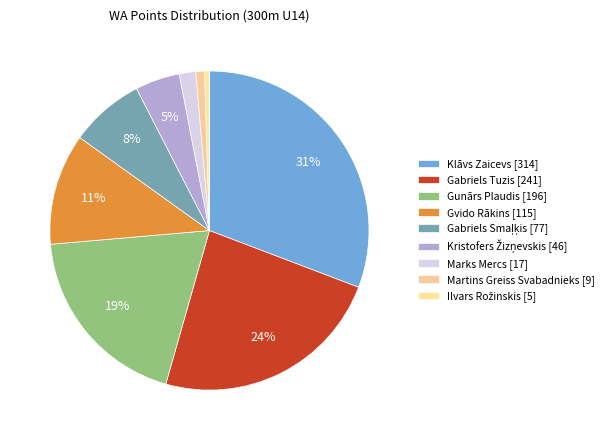

To the nearest percent, what is the difference between the Klāvs Zaicevs and Marks Mercs slice percentages?

29%